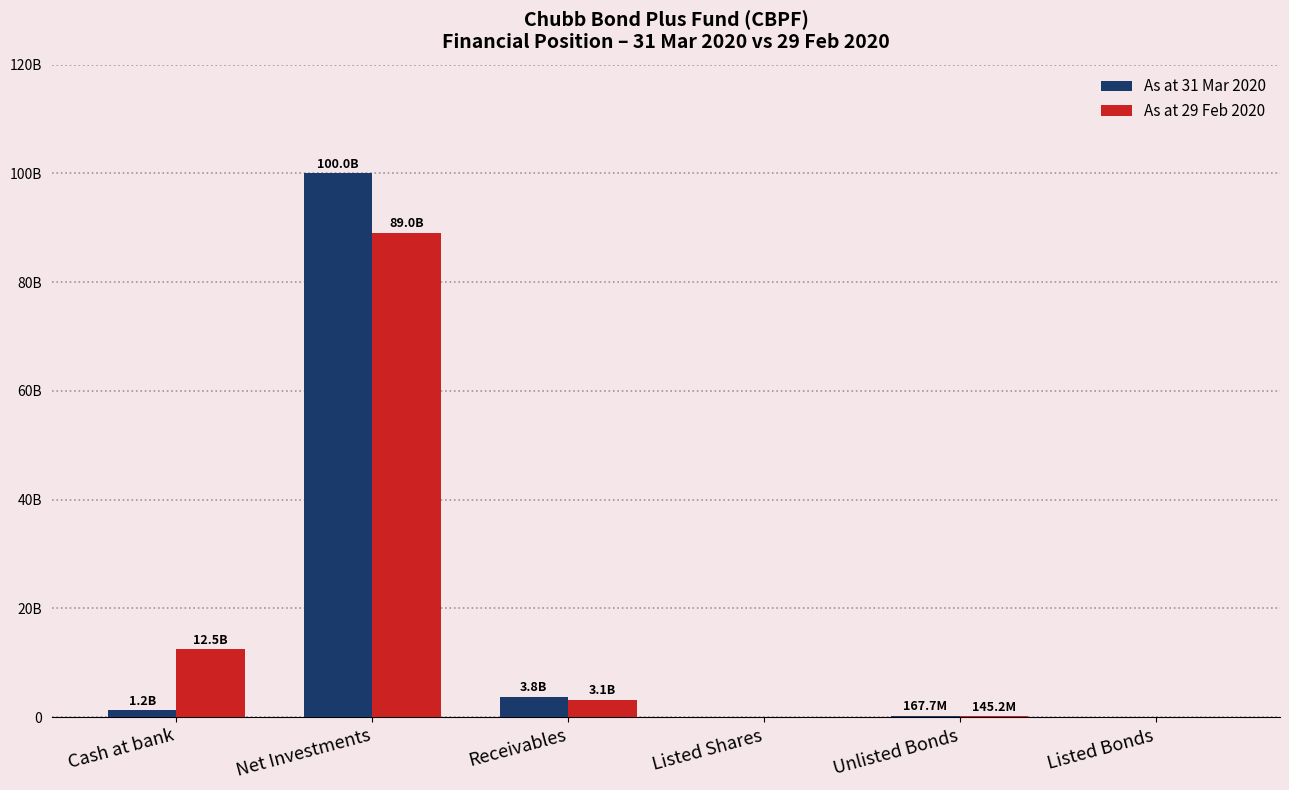

What are all the series names shown in the legend?

As at 31 Mar 2020, As at 29 Feb 2020